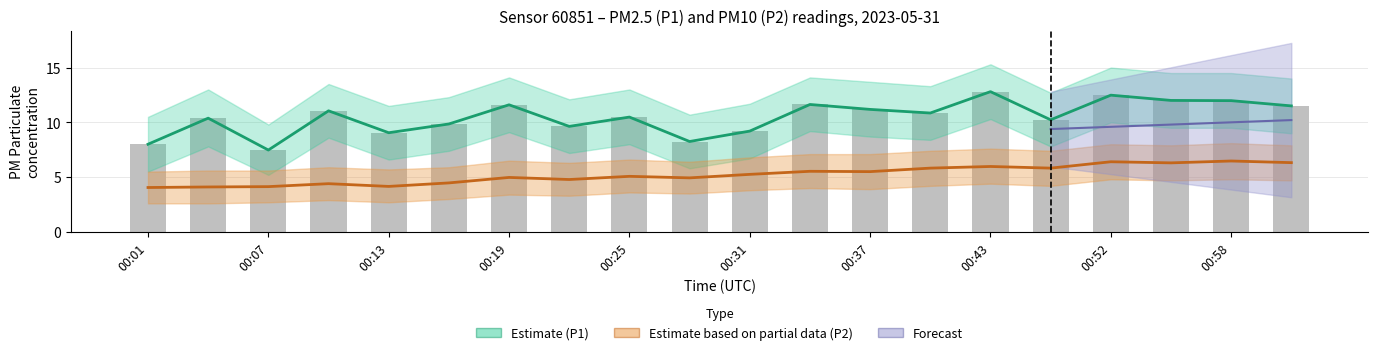

What is the value of the P1 bar at the 7th from the left?

11.6